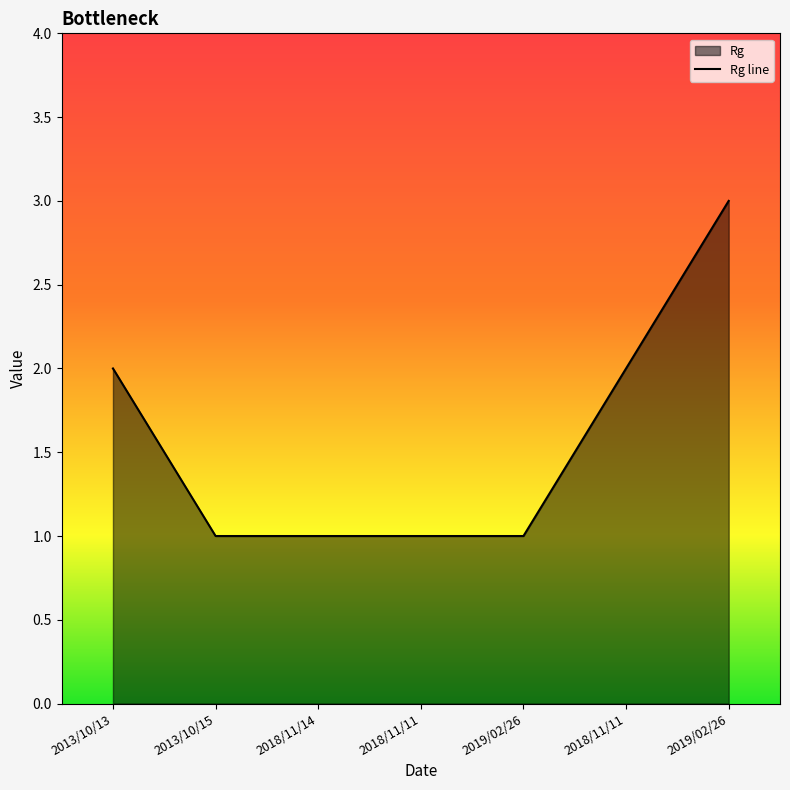

Approximately how many times larger is the value at 2013/10/15 compared to 2013/10/13?

0.5